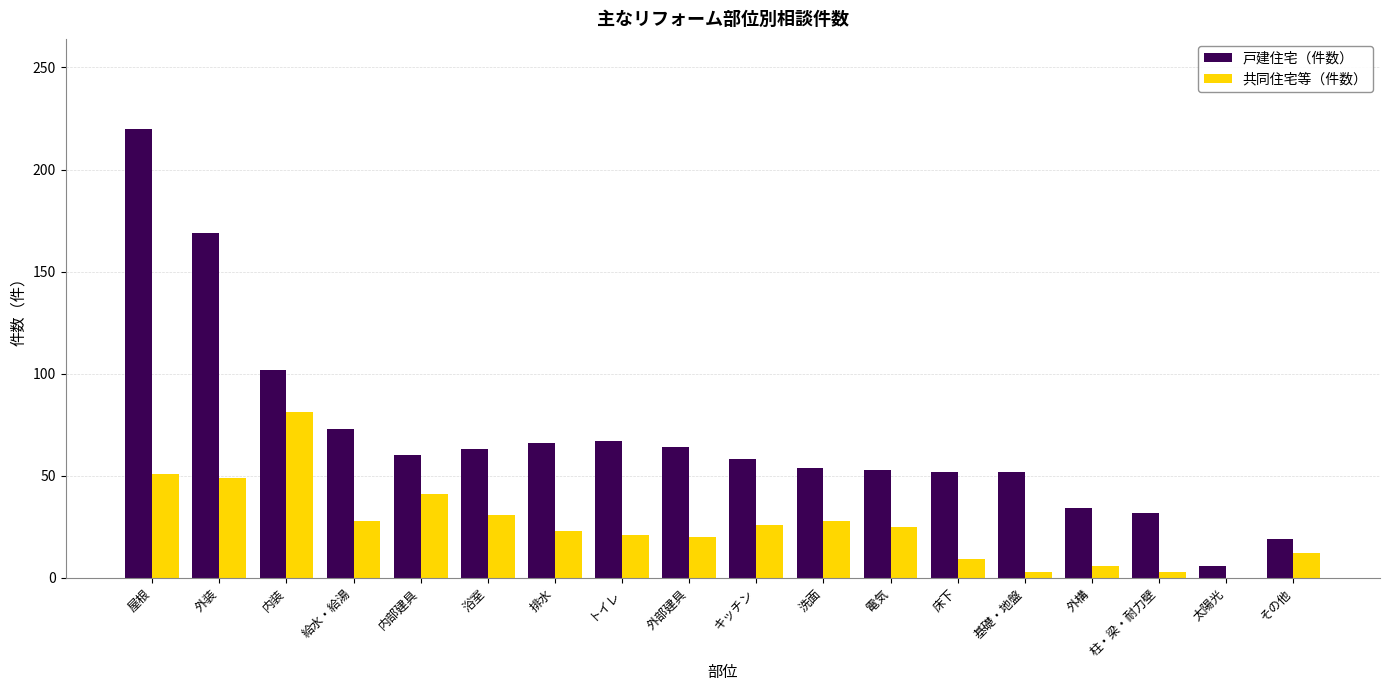

At which category does the chart reach its peak across all series?

屋根